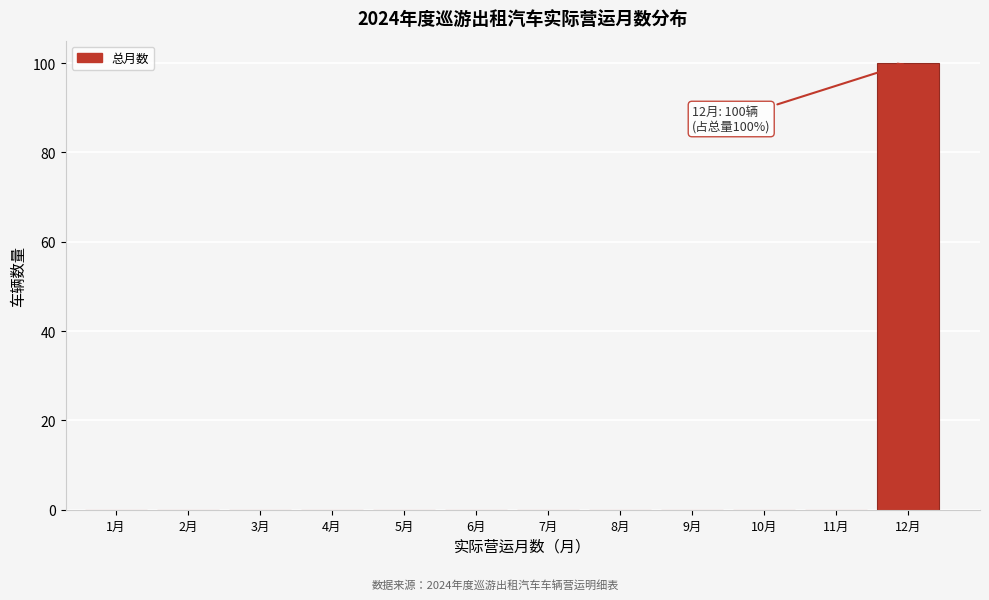

Reading left to right, extract all data points from this chart.

1月=0	2月=0	3月=0	4月=0	5月=0	6月=0	7月=0	8月=0	9月=0	10月=0	11月=0	12月=100